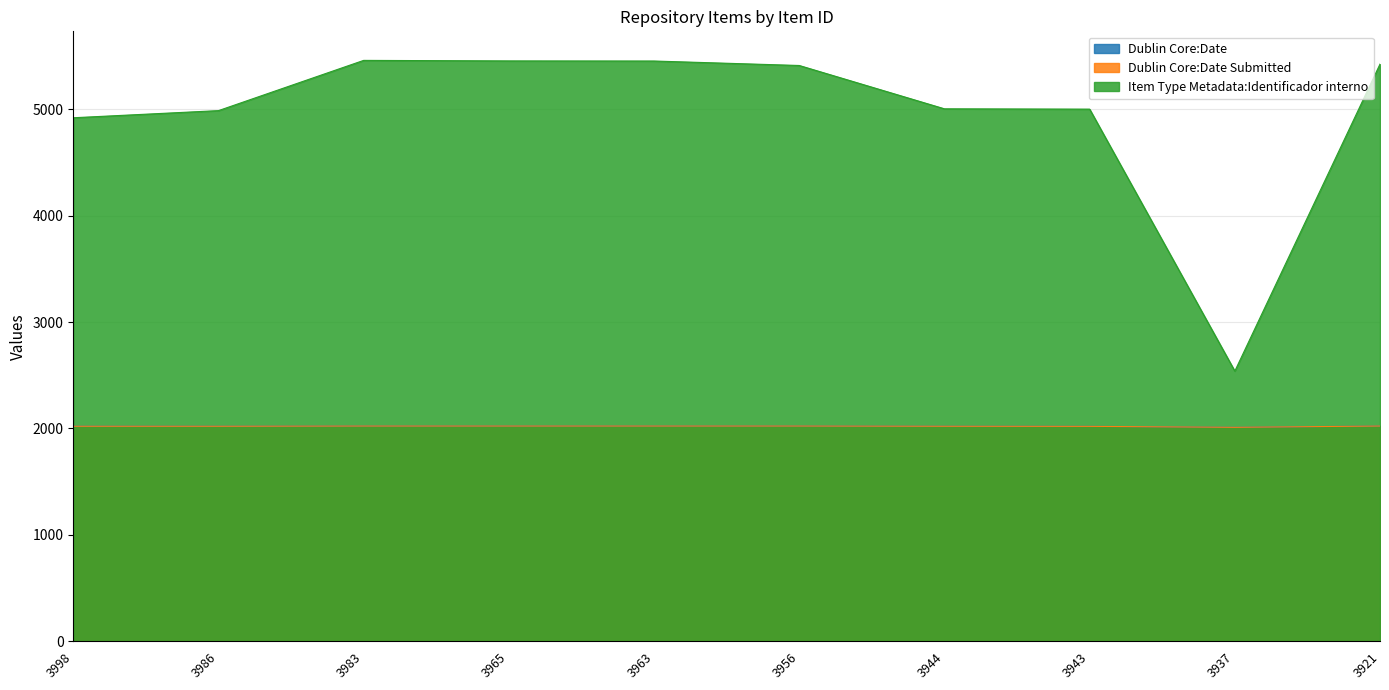

Rank the series by their maximum value, from highest to lowest.

Item Type Metadata:Identificador interno, Dublin Core:Date, Dublin Core:Date Submitted